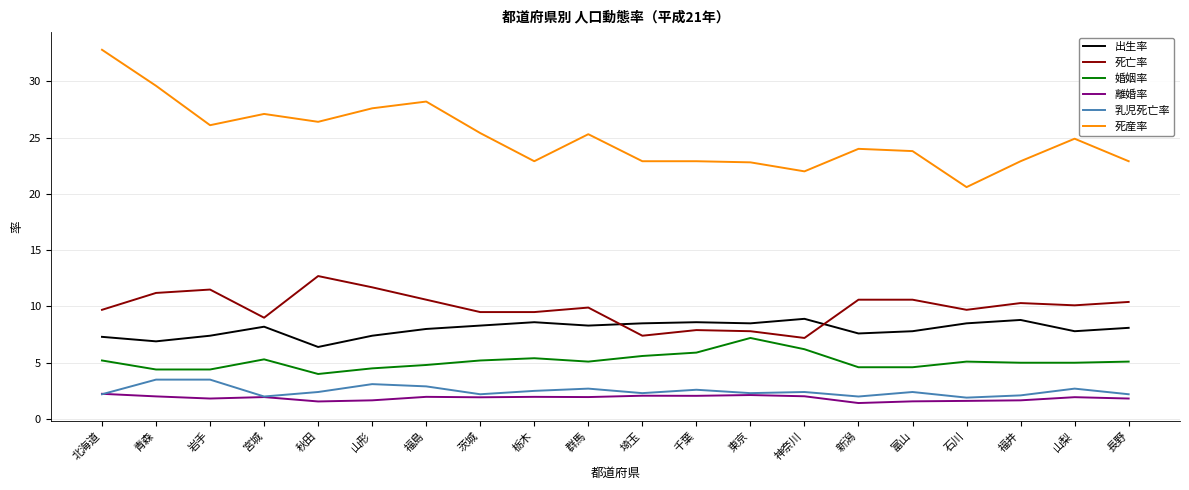

Does the chart display data point markers on the line(s)?

No